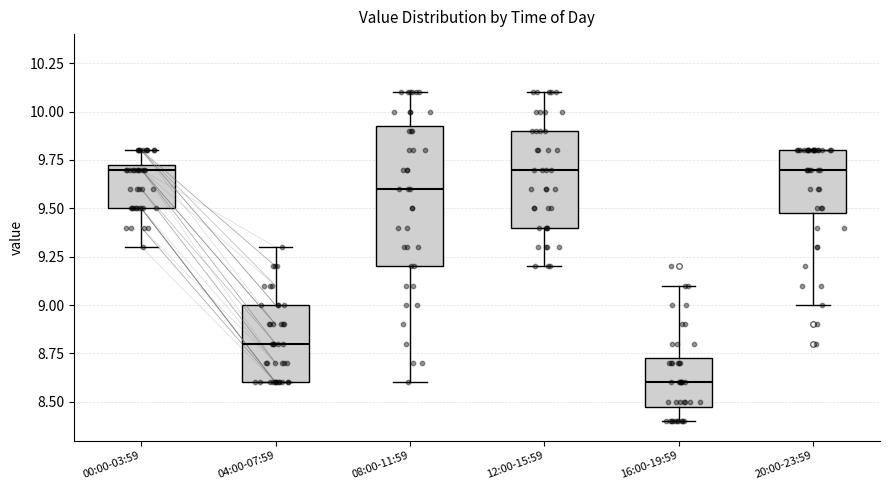

Where is the lower edge of the box for 16:00-19:59 on the y-axis? The values are not printed on the chart, so give them approximately, as read against the axis.

8.50